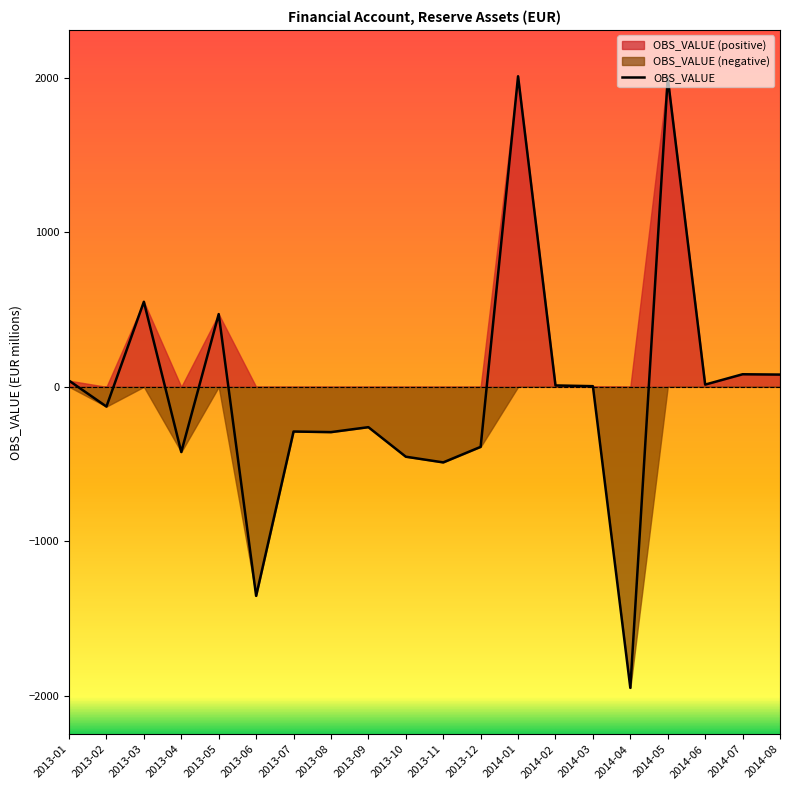

What is the value of the 16th point from the left?

-1949.8